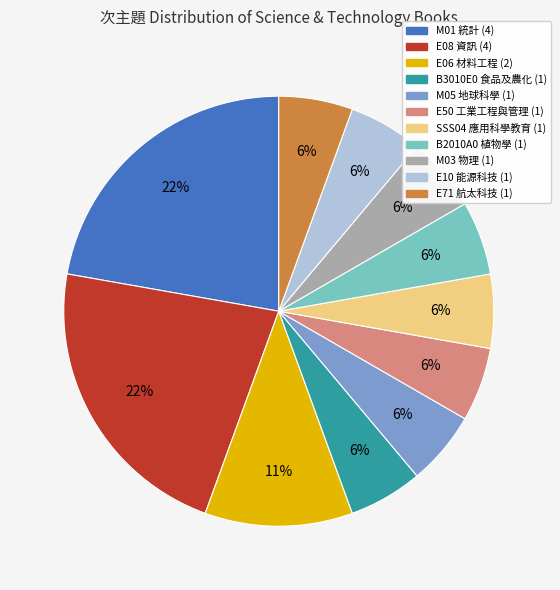

To the nearest percent, what is the average slice percentage?

9%